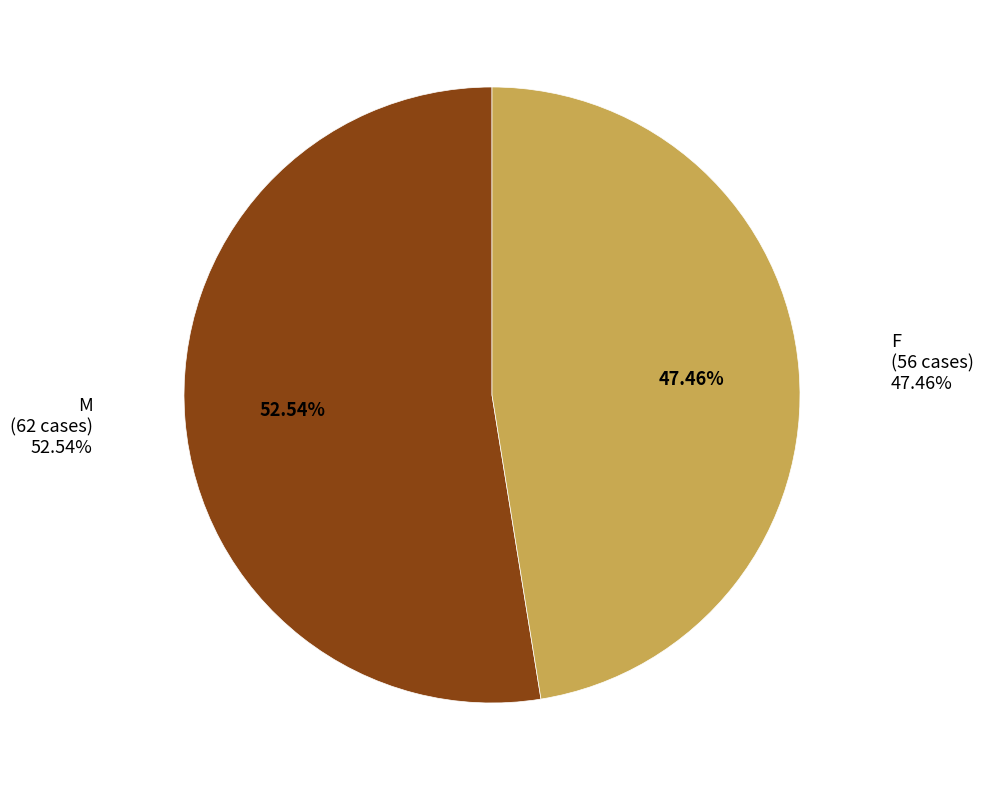

Rank the categories by value from lowest to highest.

F, M